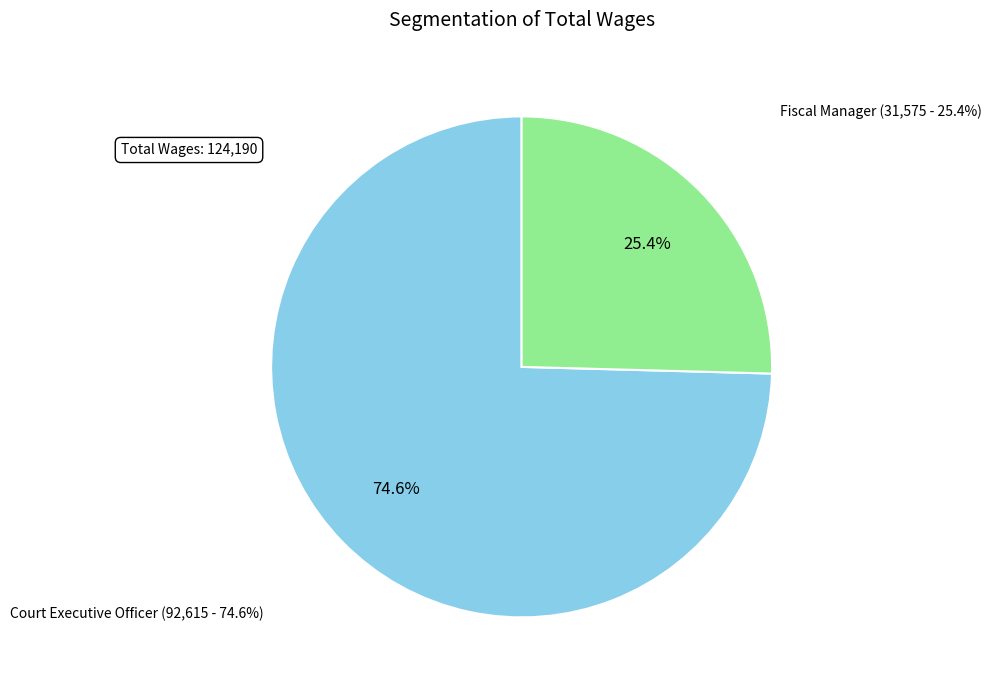

How many segments does this pie chart have?

2